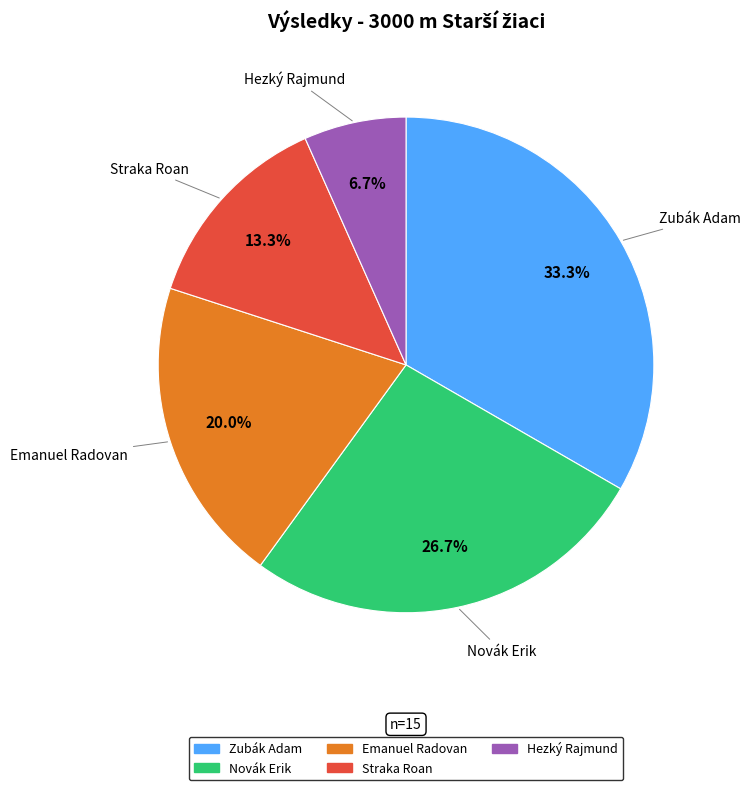

Combined, do Zubák Adam and Emanuel Radovan account for over 50%?

Yes